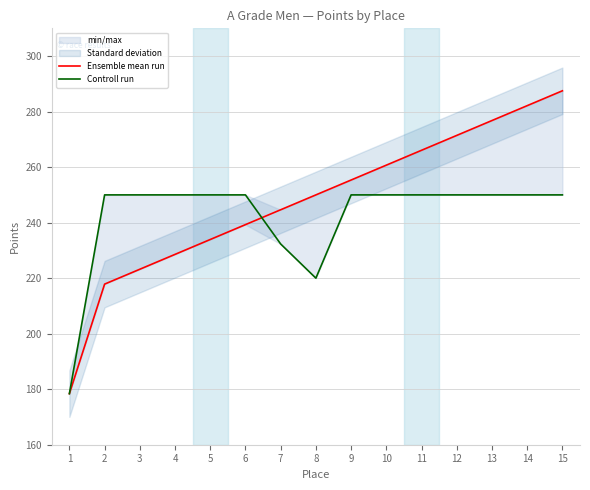

What is the spread (max minus min) of values at 4?

21.4